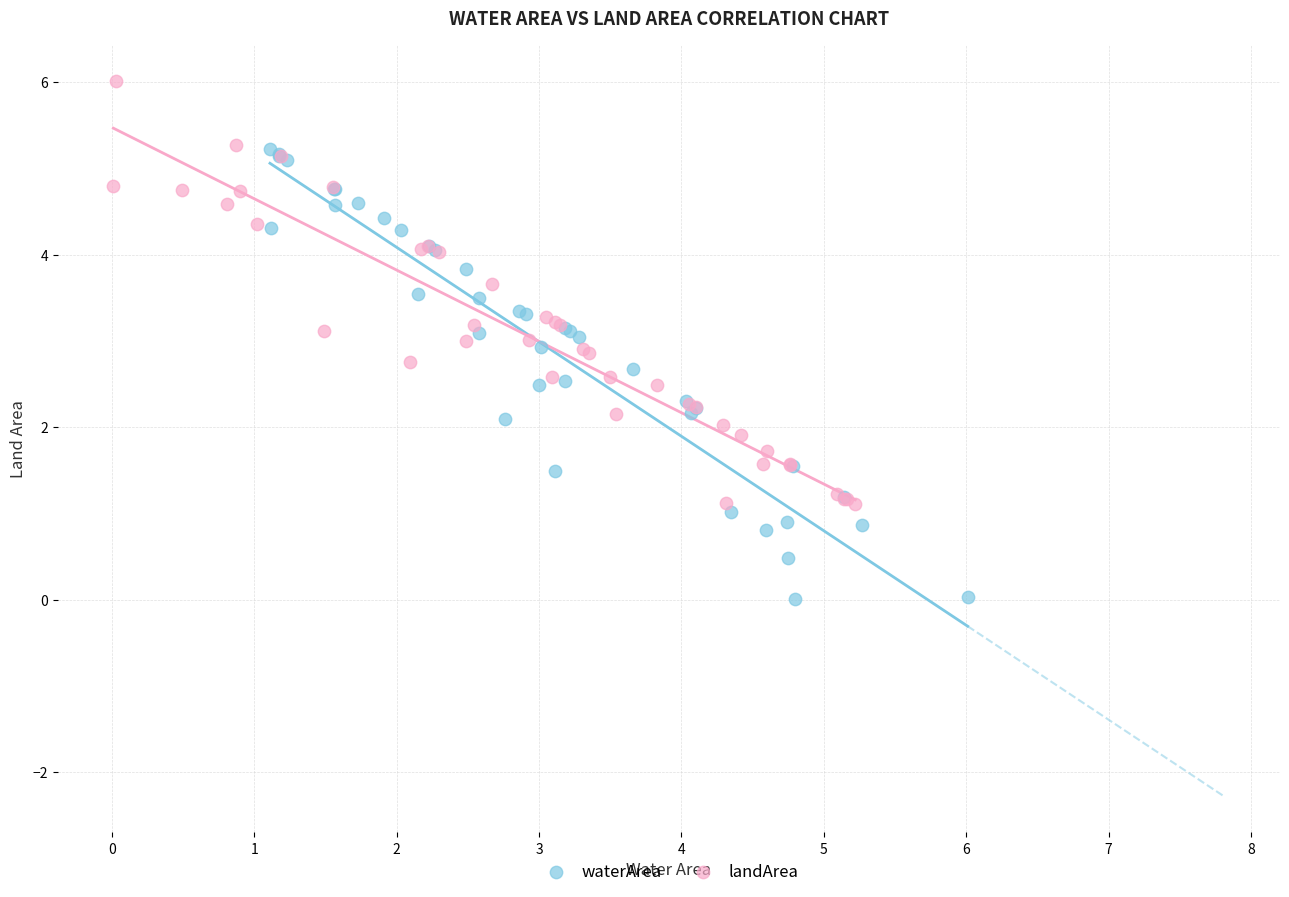

What are all the series names shown in the legend?

waterArea, landArea